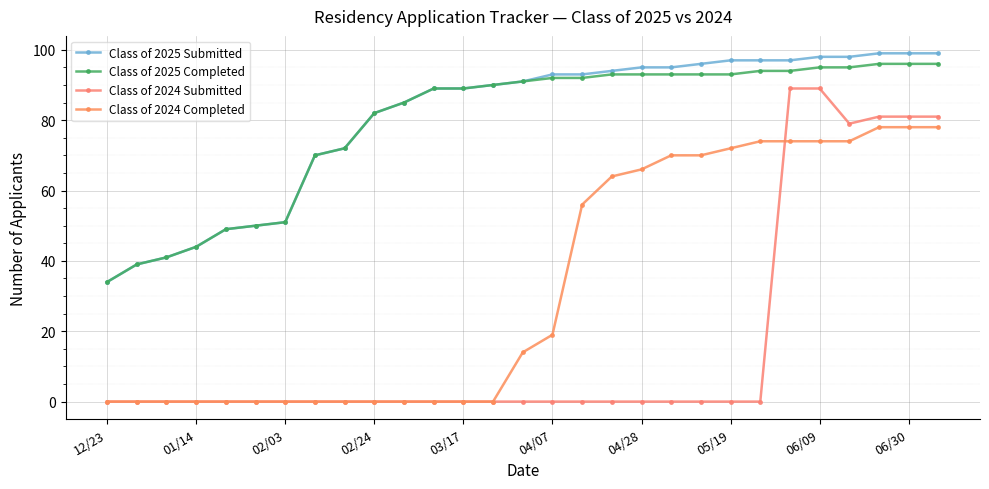

Does the chart have visible grid lines?

Yes